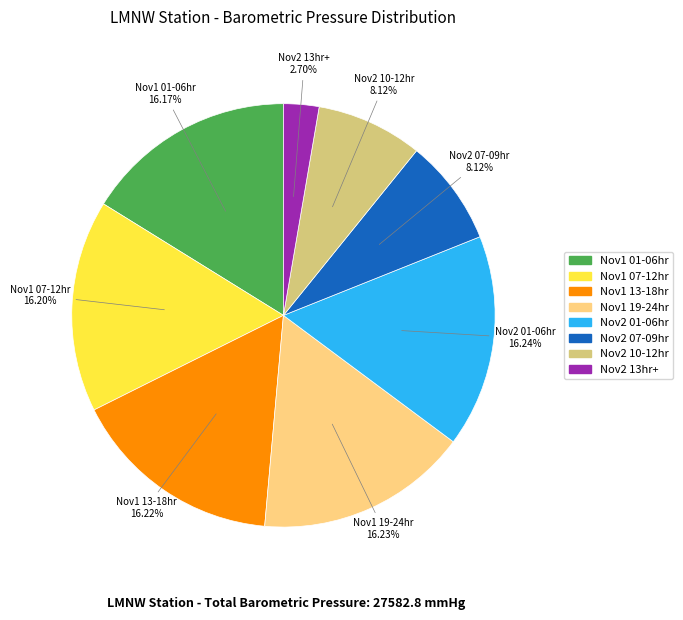

To the nearest percent, what is the average slice percentage?

12%